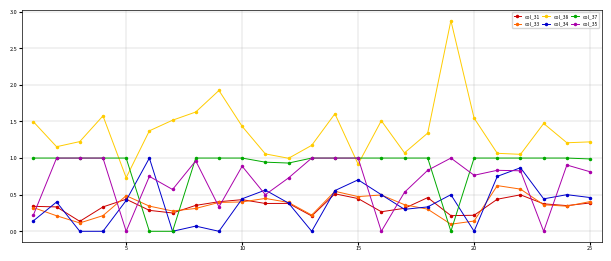

Which series has the widest spread of values?

col_38